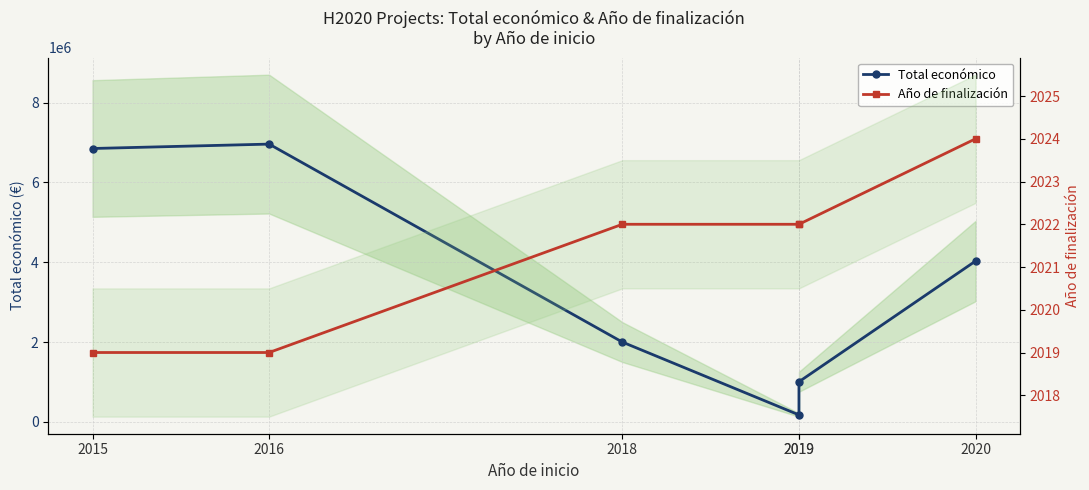

How many lines are shown in the chart?

2